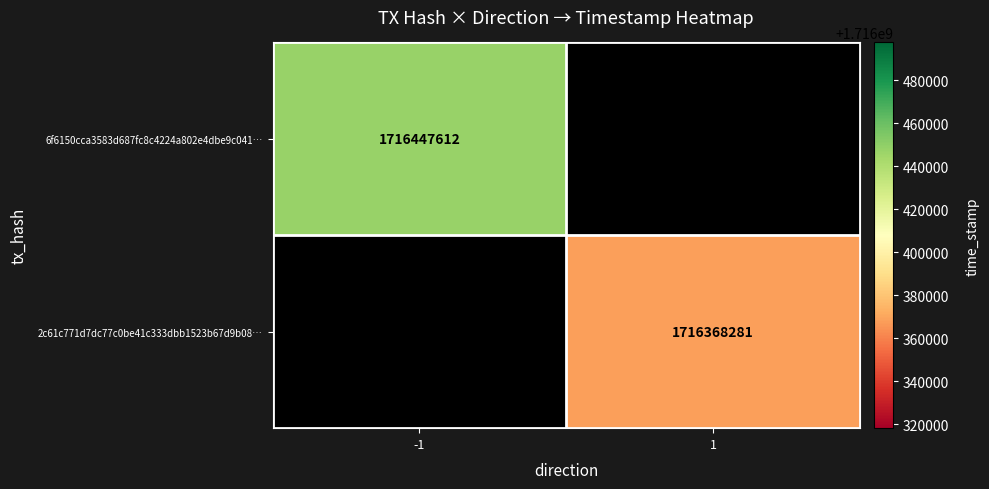

How many data points does each series have?

2